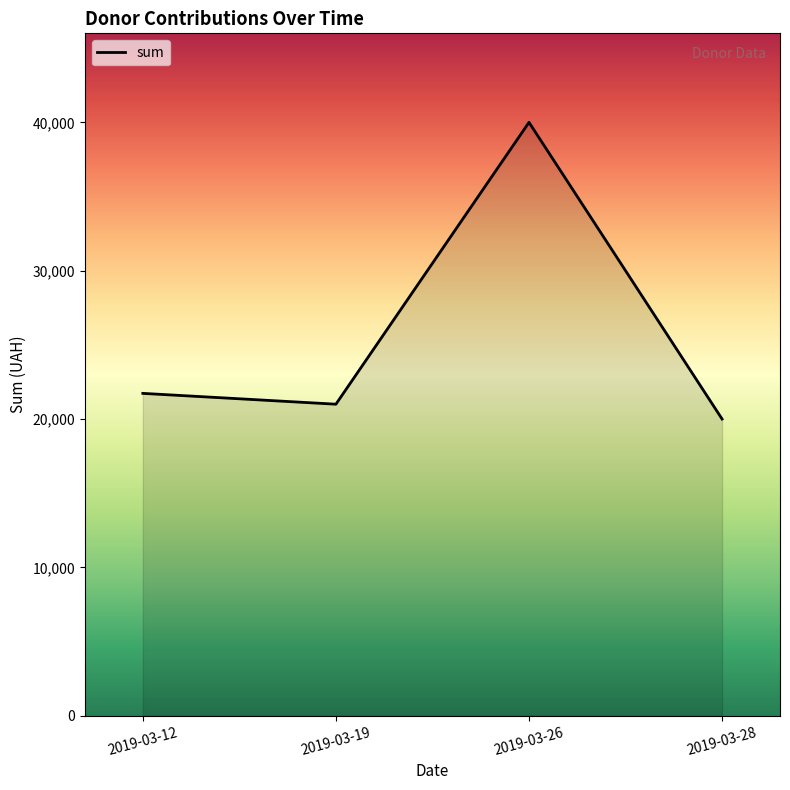

How many lines are shown in the chart?

1